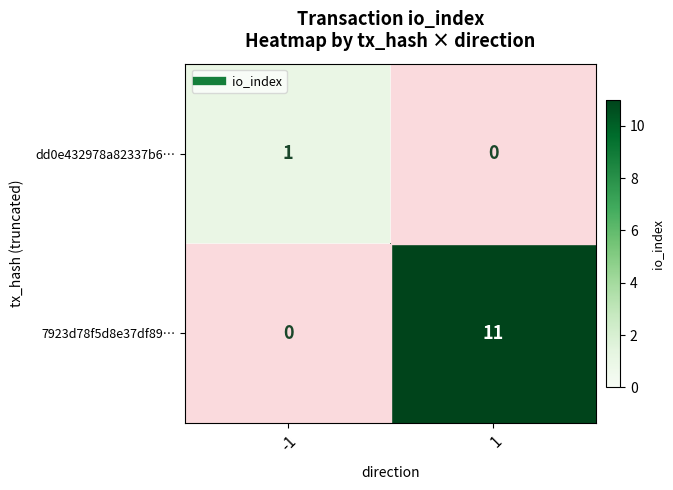

Which series has the largest total across all categories?

7923d78f5d8e37df89…